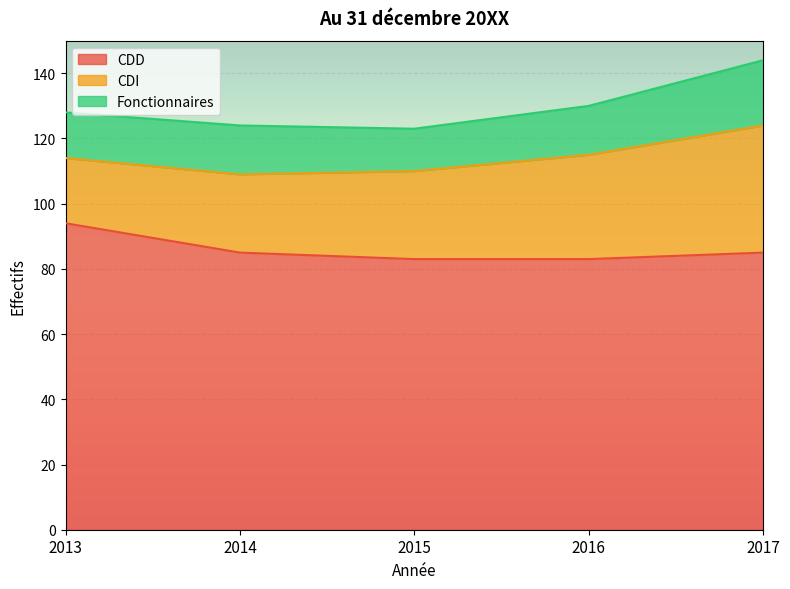

What is the value of the CDD point at the 5th from the left?

85